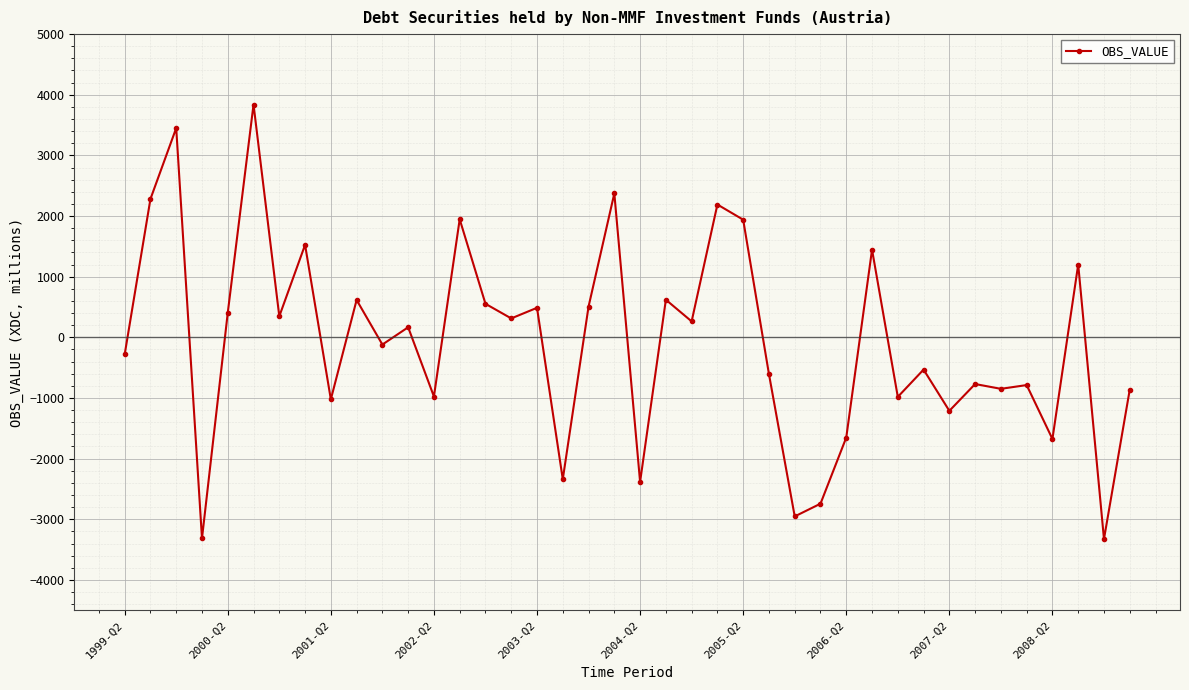

How many data points are less than 166?

20